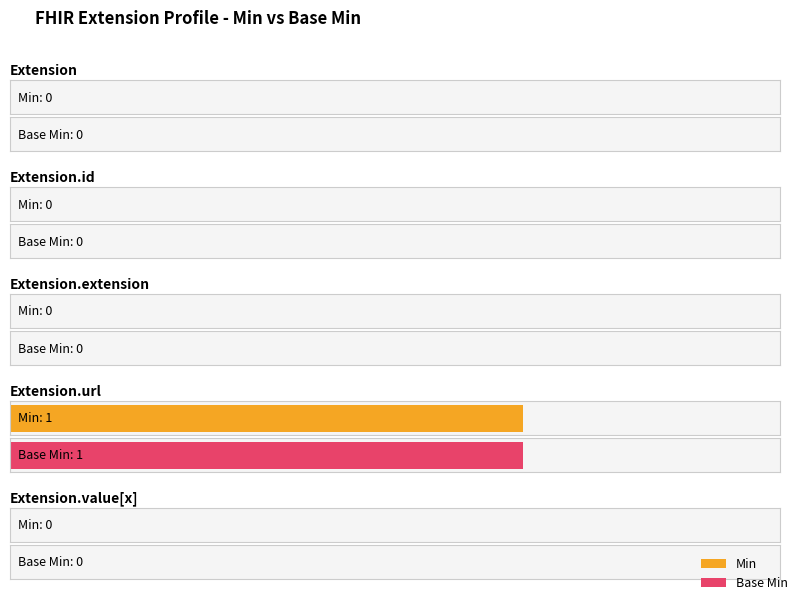

Is it true that Min equals -1 at Extension.extension?

False